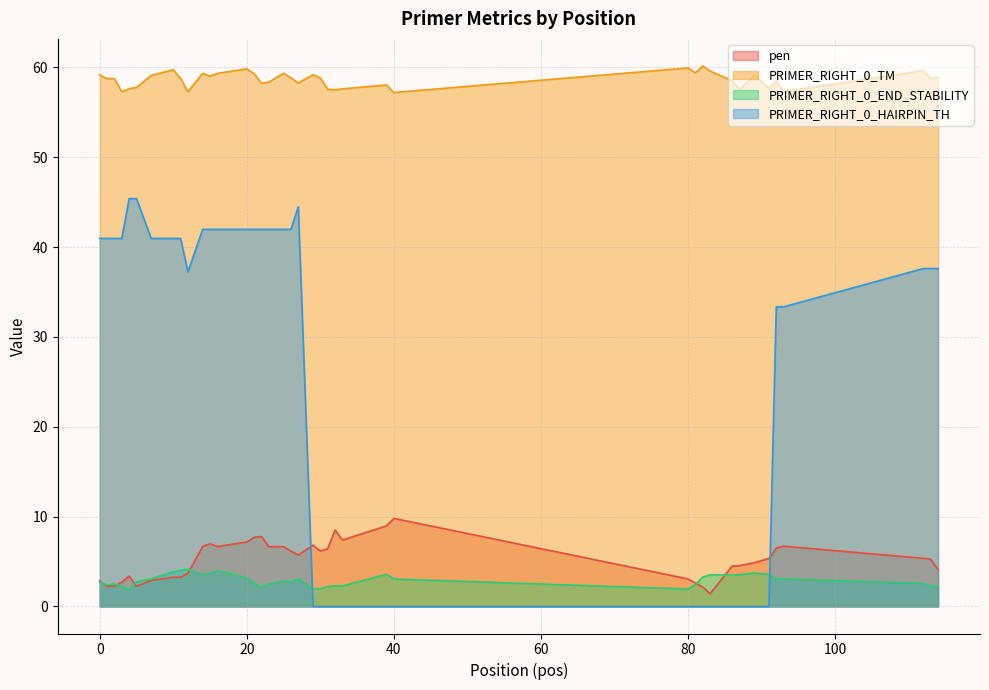

How many interior local peaks does the pen series have?

9